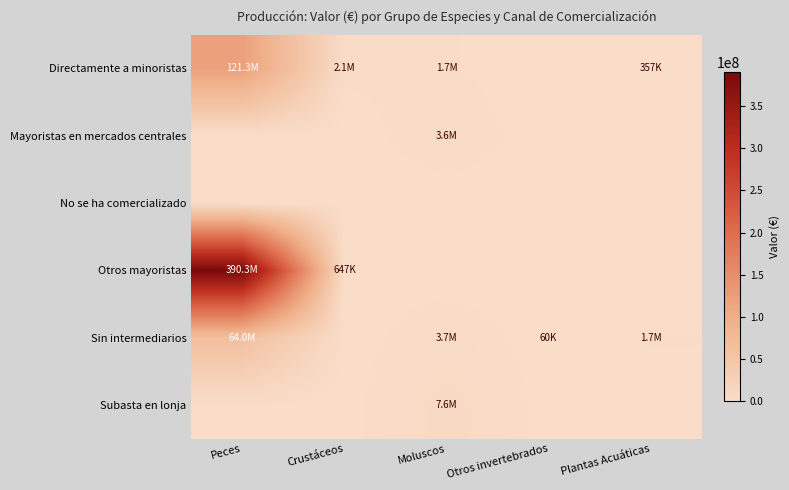

Reading right to left, transcribe all the data shown in this chart.

Directamente a minoristas: Plantas Acuáticas=357253.2	Otros invertebrados=0.0	Moluscos=1736119.7	Crustáceos=2128449.8	Peces=121257295.6
Mayoristas en mercados centrales: Plantas Acuáticas=0.0	Otros invertebrados=0.0	Moluscos=3593090.2	Crustáceos=0.0	Peces=0.0
No se ha comercializado: Plantas Acuáticas=0.0	Otros invertebrados=0.0	Moluscos=0.0	Crustáceos=0.0	Peces=0.0
Otros mayoristas: Plantas Acuáticas=0.0	Otros invertebrados=0.0	Moluscos=0.0	Crustáceos=646641.7	Peces=390329458.6
Sin intermediarios: Plantas Acuáticas=1729340.3	Otros invertebrados=60210.0	Moluscos=3676394.1	Crustáceos=0.0	Peces=64015172.7
Subasta en lonja: Plantas Acuáticas=0.0	Otros invertebrados=0.0	Moluscos=7551778.2	Crustáceos=0.0	Peces=0.0